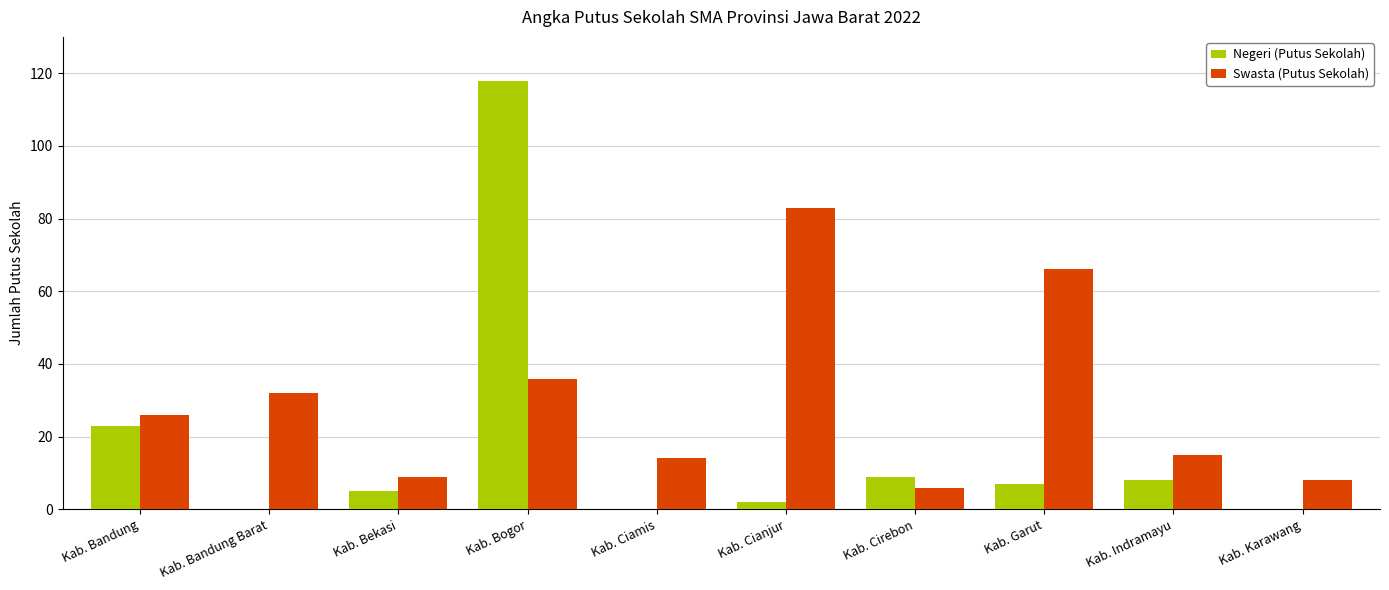

What value does the Swasta (Putus Sekolah) series have at Kab. Bandung, to the nearest 10?

30